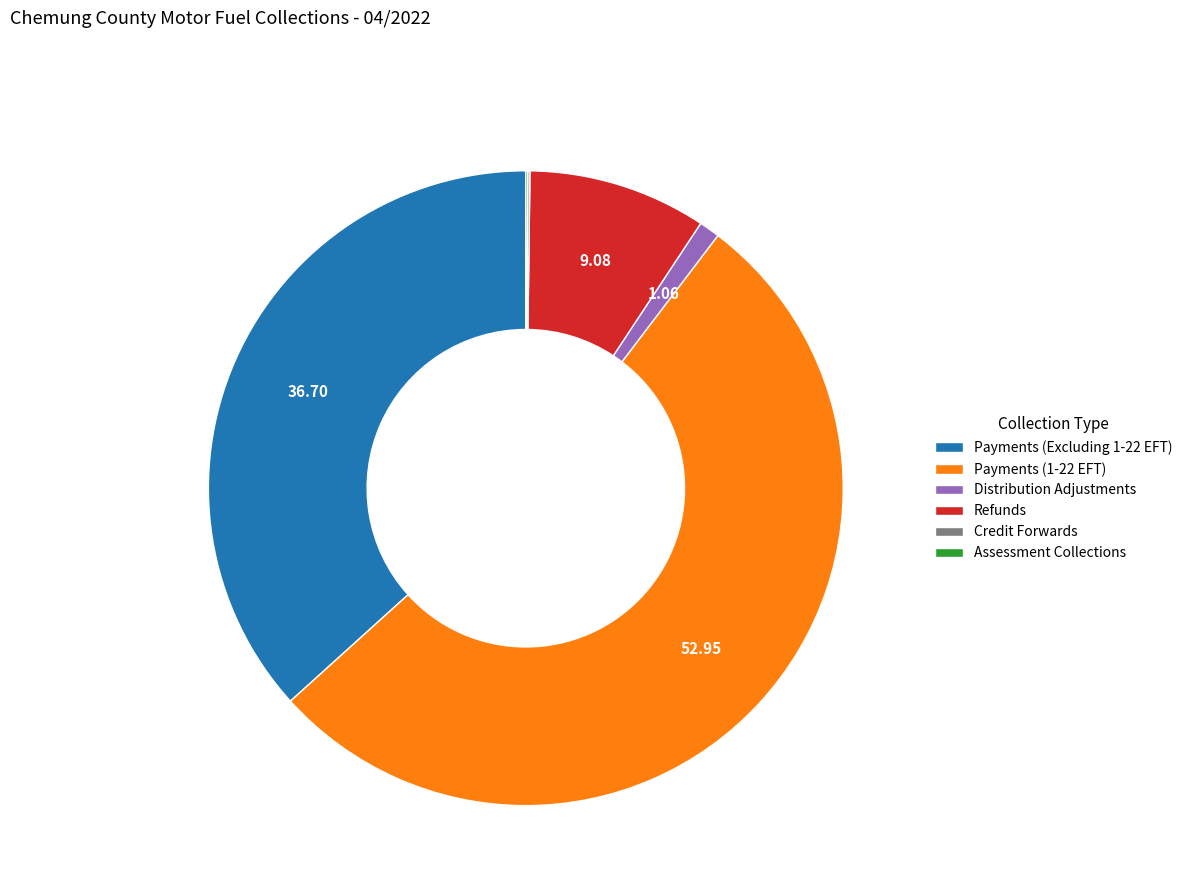

Approximately how many times larger is the value at Payments (1-22 EFT) compared to Distribution Adjustments?

50.1